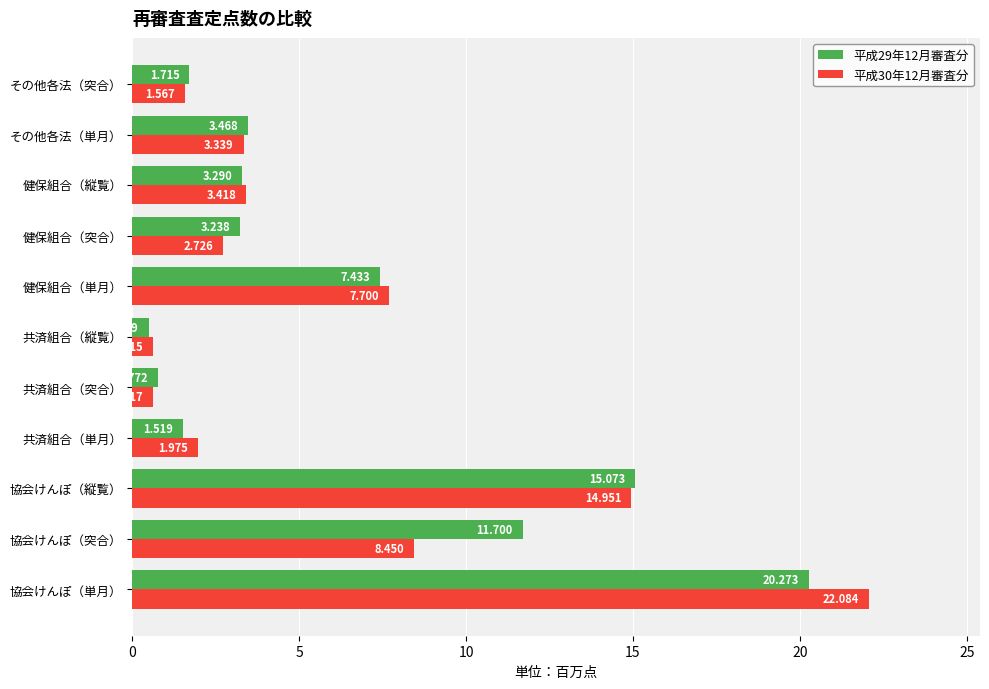

Which category has the lowest value across all series?

共済組合（縦覧）